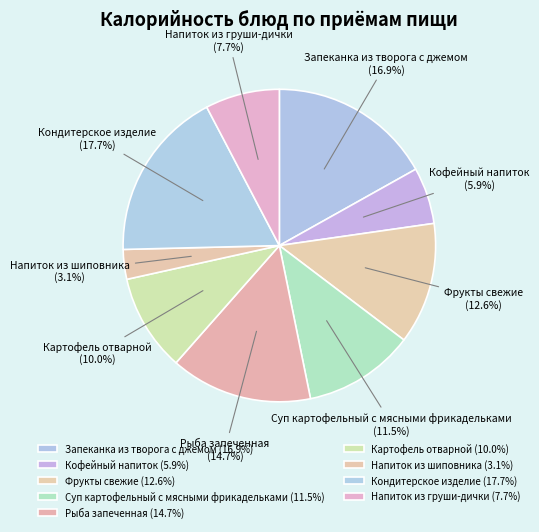

What is the largest slice in the pie chart?

Кондитерское изделие